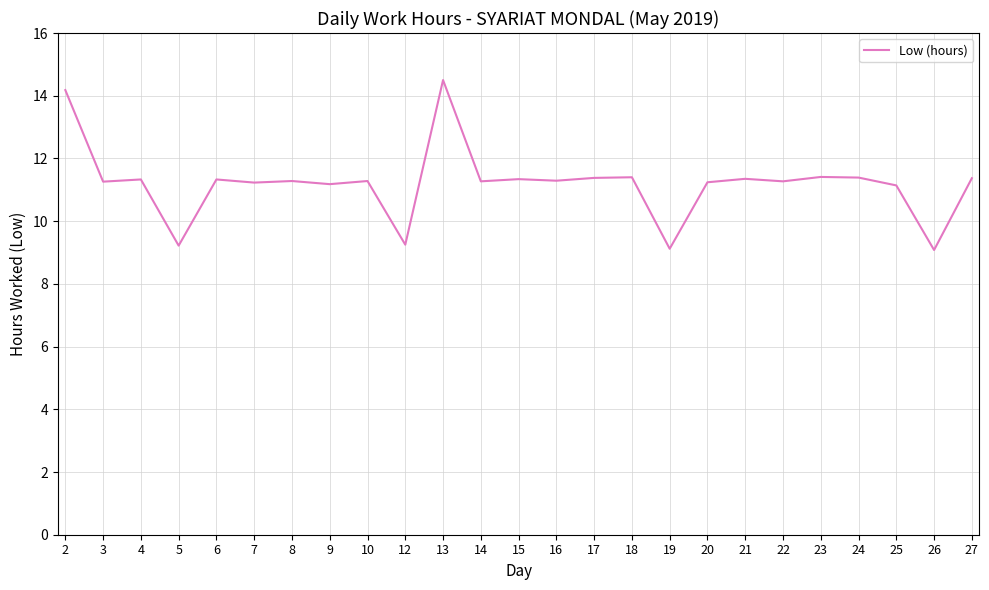

What is the smallest value displayed?

9.1